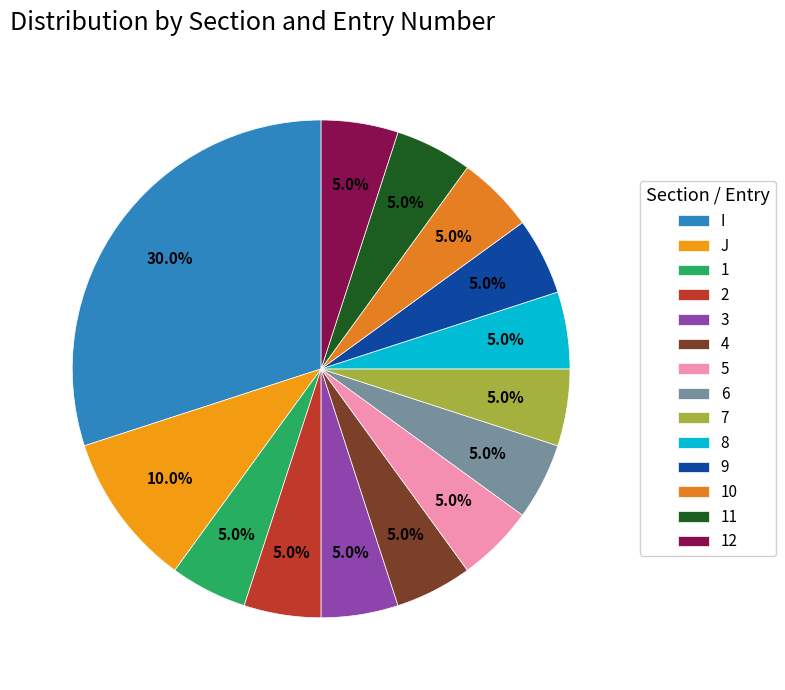

To the nearest percent, what percentage of the pie is 5?

5%